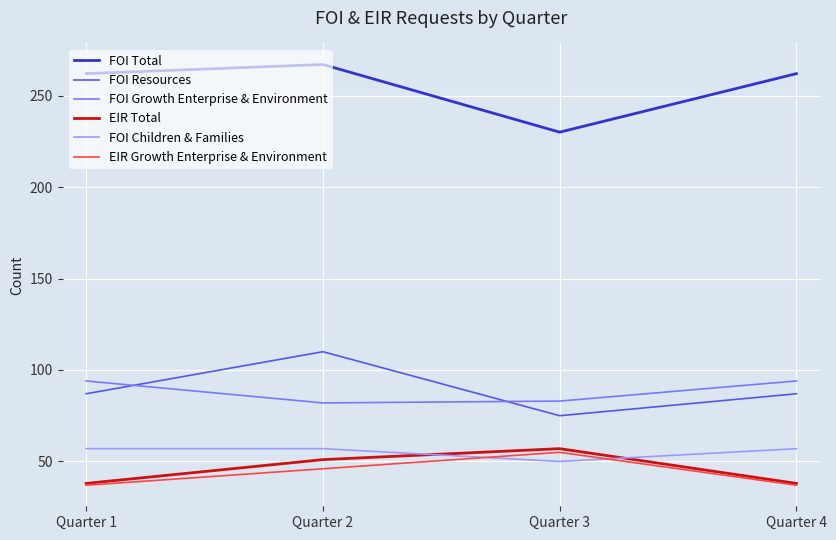

What is the sum of the FOI Growth Enterprise & Environment values at Quarter 1 and Quarter 3?

177